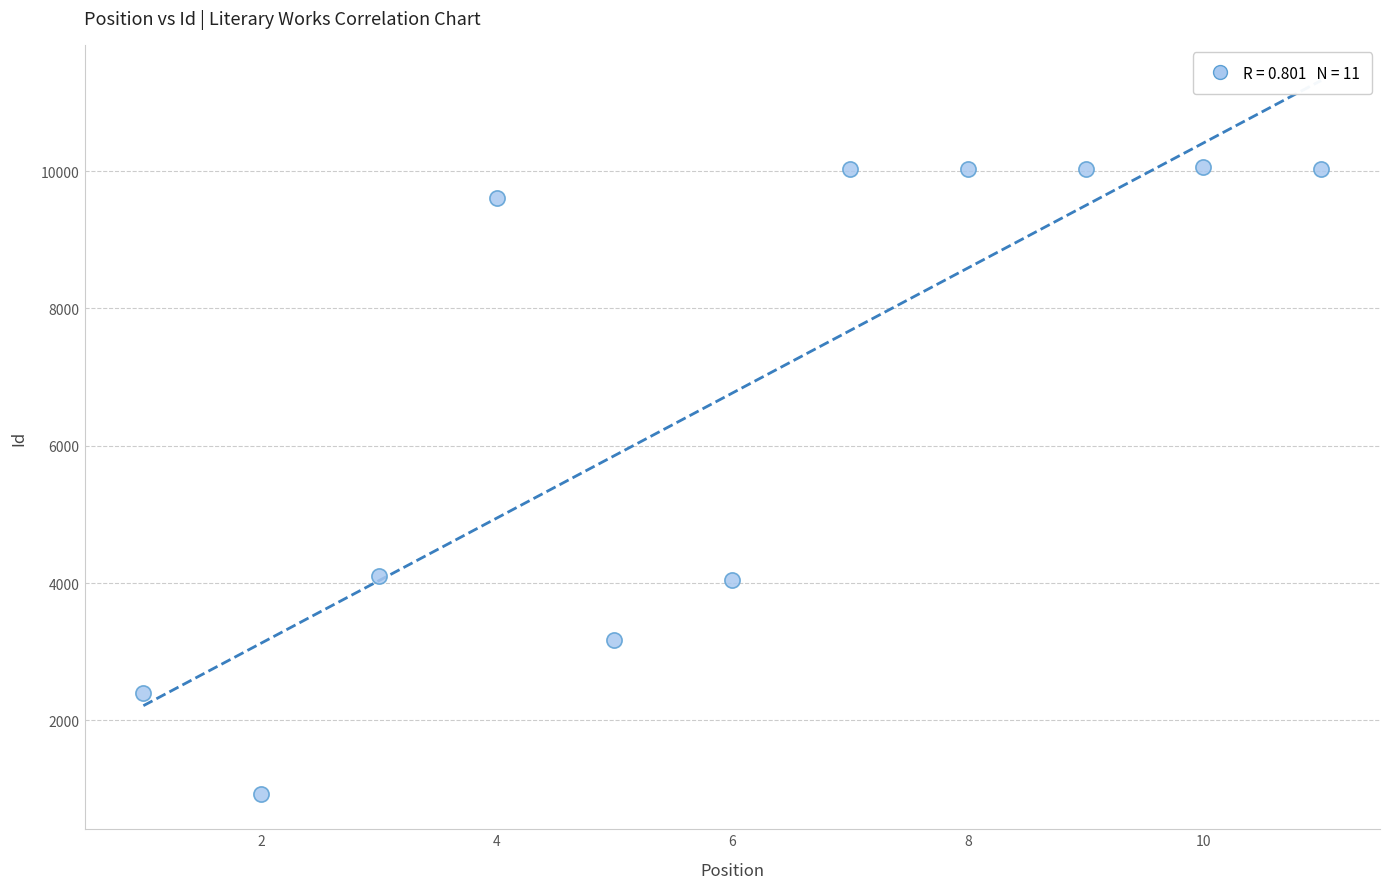

What is the range of Y values (max minus min)?

9123